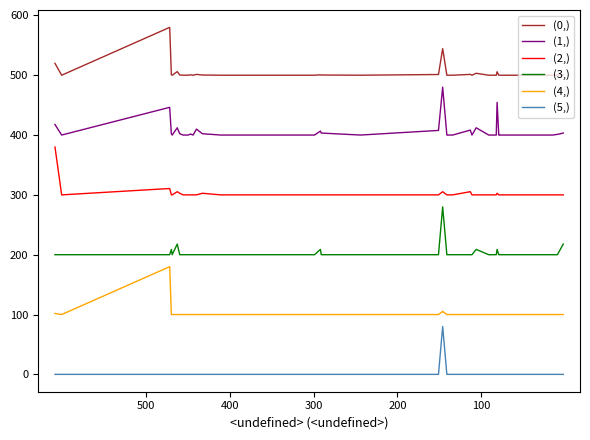

At how many categories does at least one series exceed 535?

2